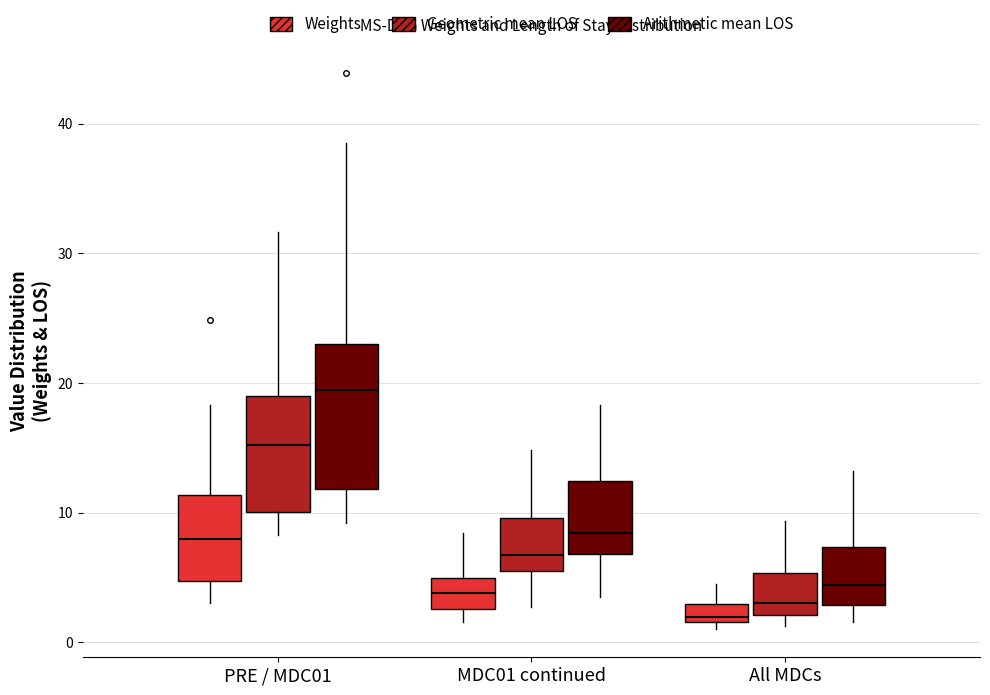

Where is the lower edge of the box for All MDCs (Weights) on the y-axis? The values are not printed on the chart, so give them approximately, as read against the axis.

2